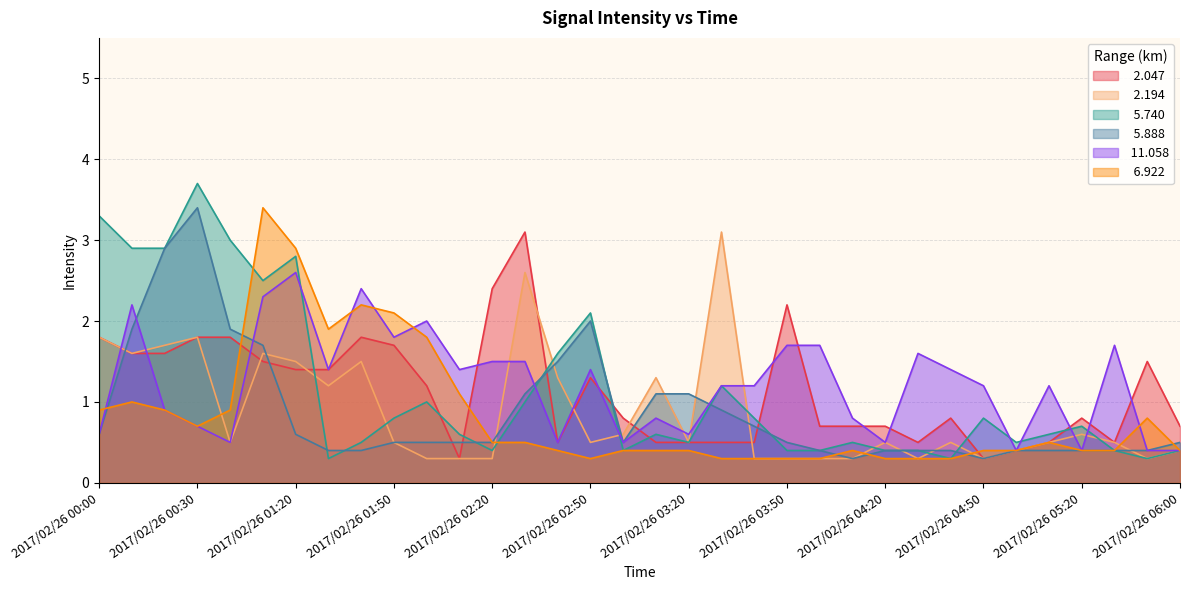

At which label is   5.740 closest to 2?

2017/02/26 02:50